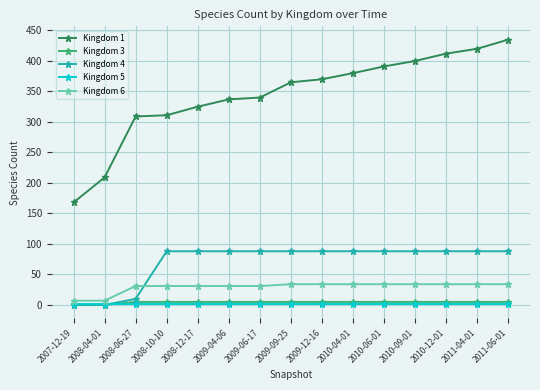

What is the label of the 6th point from the right?

2010-04-01